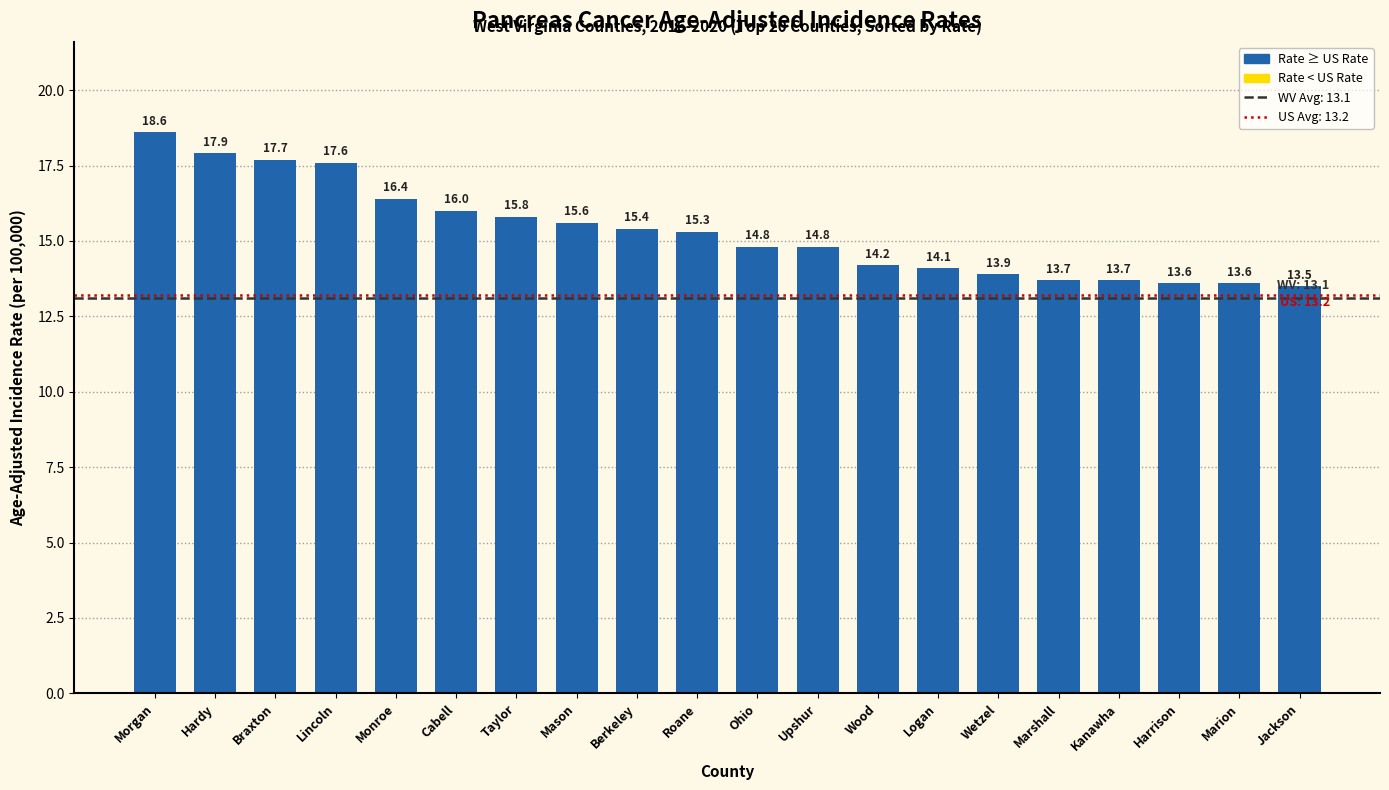

What is the change in value from Taylor to Logan?

-1.7